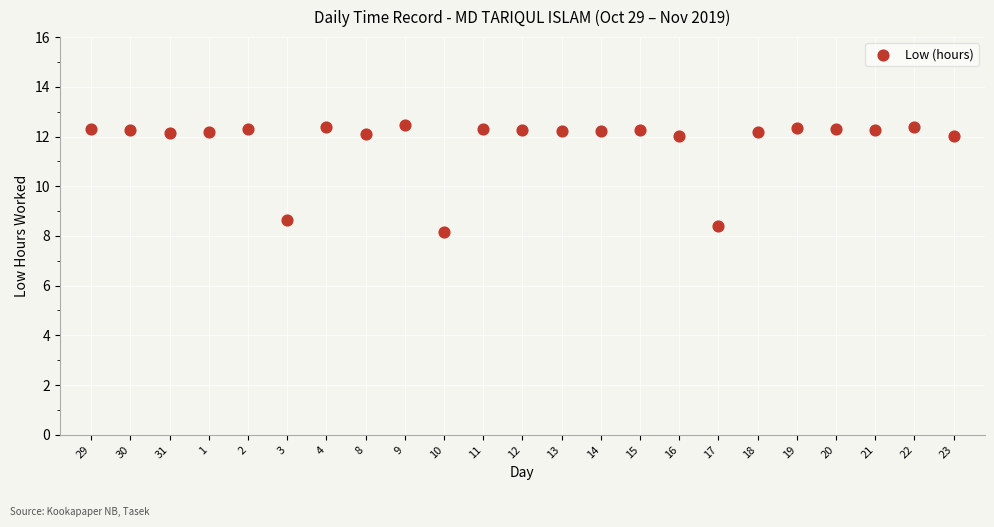

What Y value in the scatter plot is closest to 10?

8.6